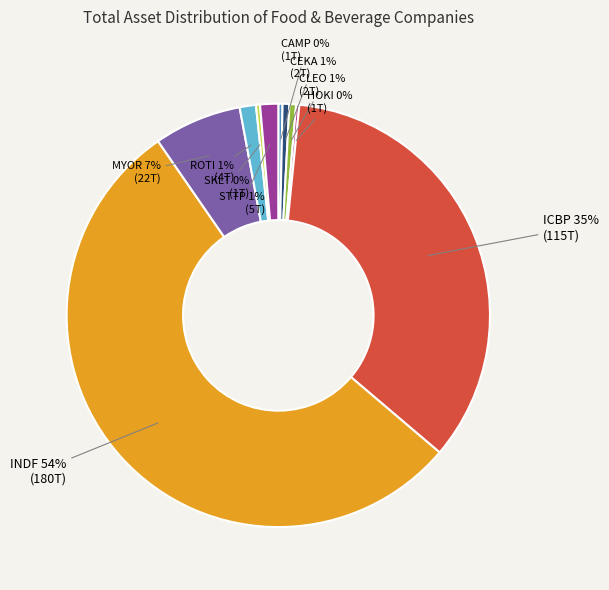

Does INDF 54% account for over 50% of the chart?

Yes